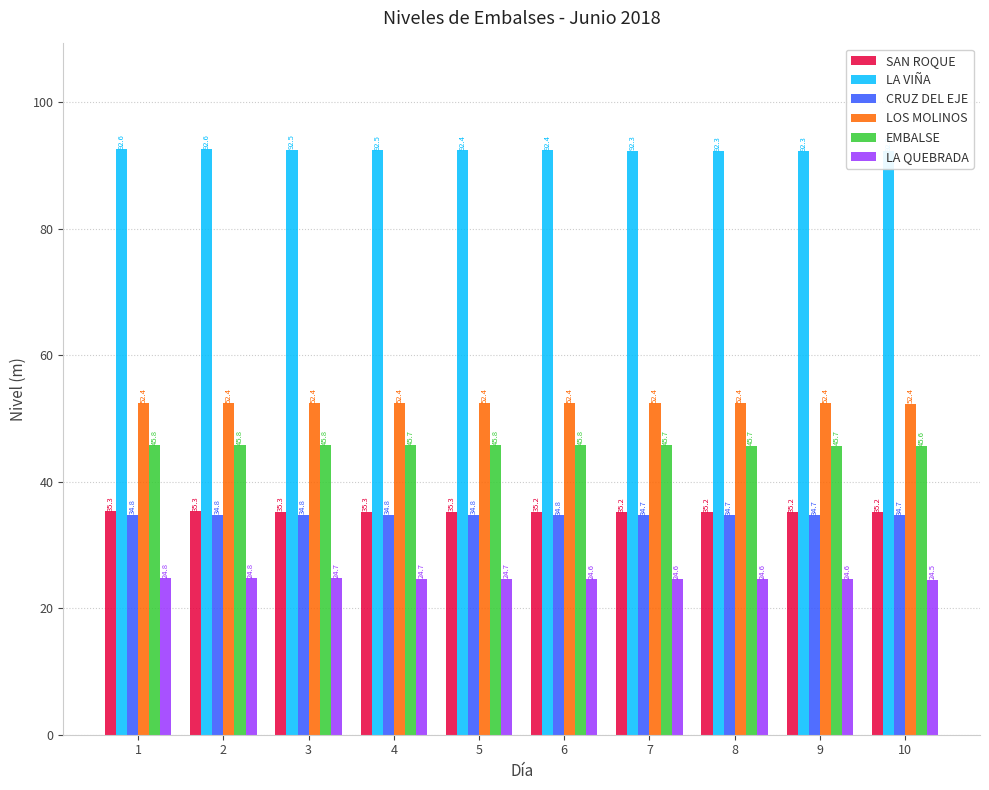

At which label does CRUZ DEL EJE reach its minimum?

10